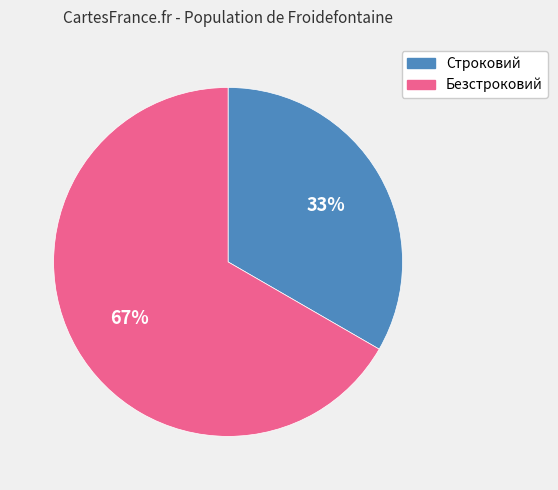

Rank the categories by value from lowest to highest.

Строковий, Безстроковий